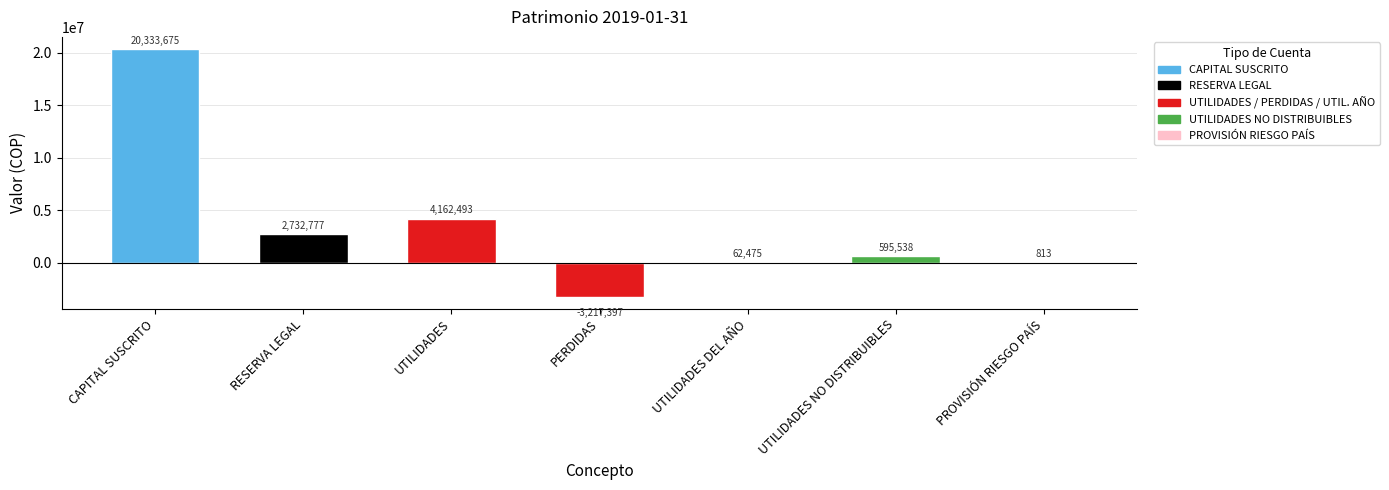

Which has a higher value, PERDIDAS or PROVISIÓN RIESGO PAÍS?

PROVISIÓN RIESGO PAÍS